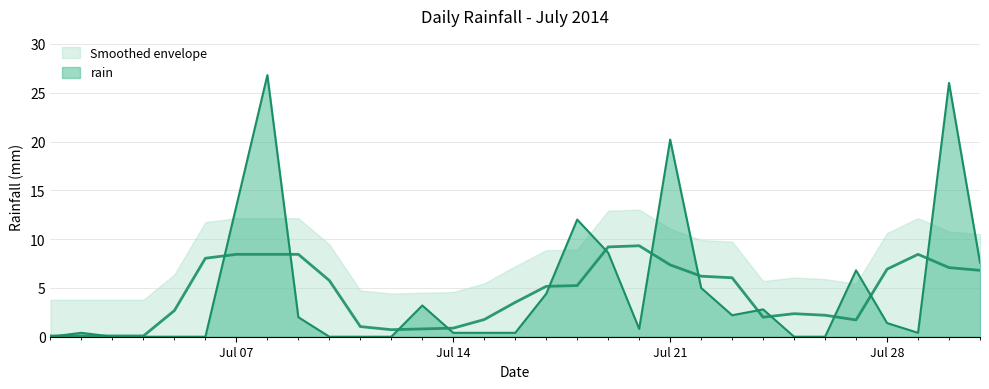

How many values are above zero?

21